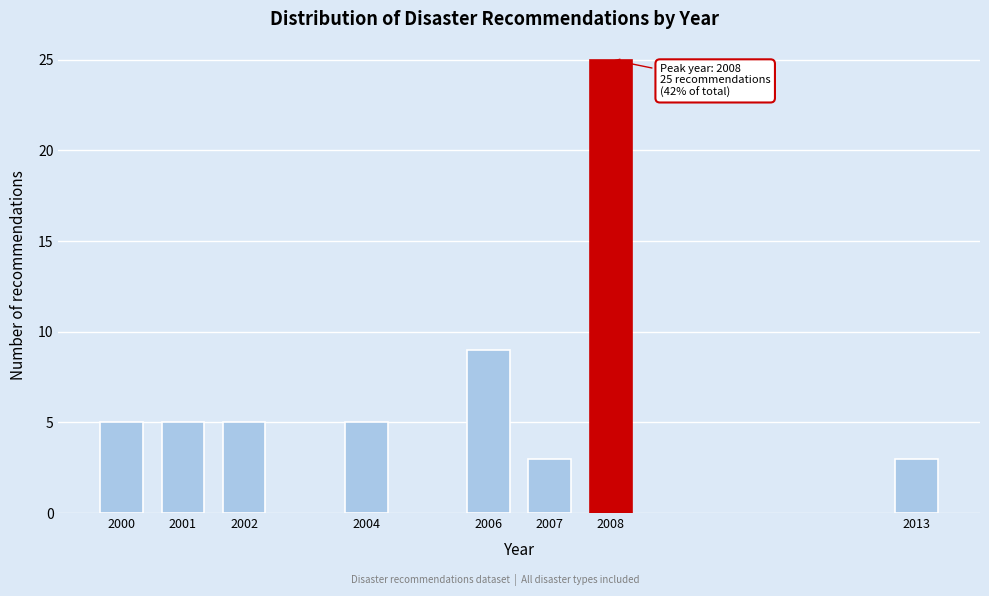

Reading right to left, extract all data points from this chart.

3	25	3	9	5	5	5	5